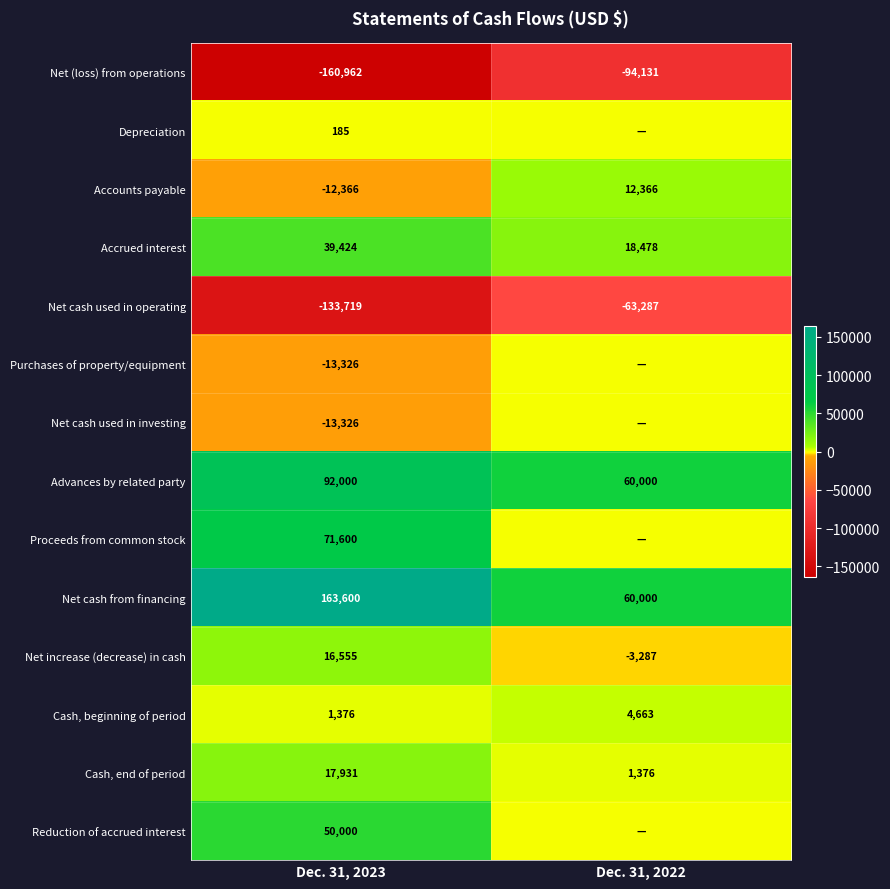

List the labels in order of Cash, beginning of period value, smallest first.

Dec. 31, 2023, Dec. 31, 2022